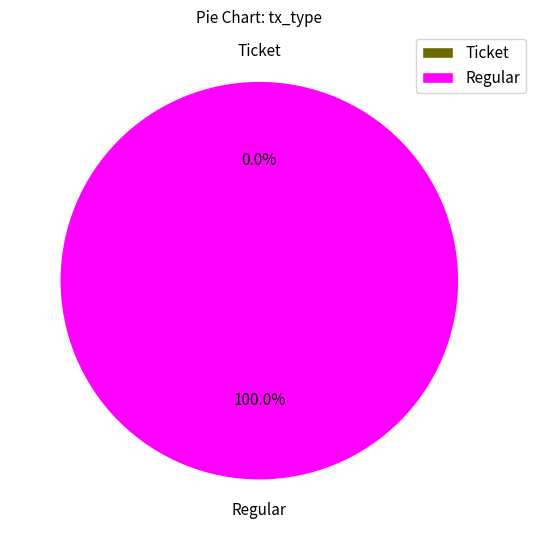

What is the smallest slice in the pie chart?

Ticket